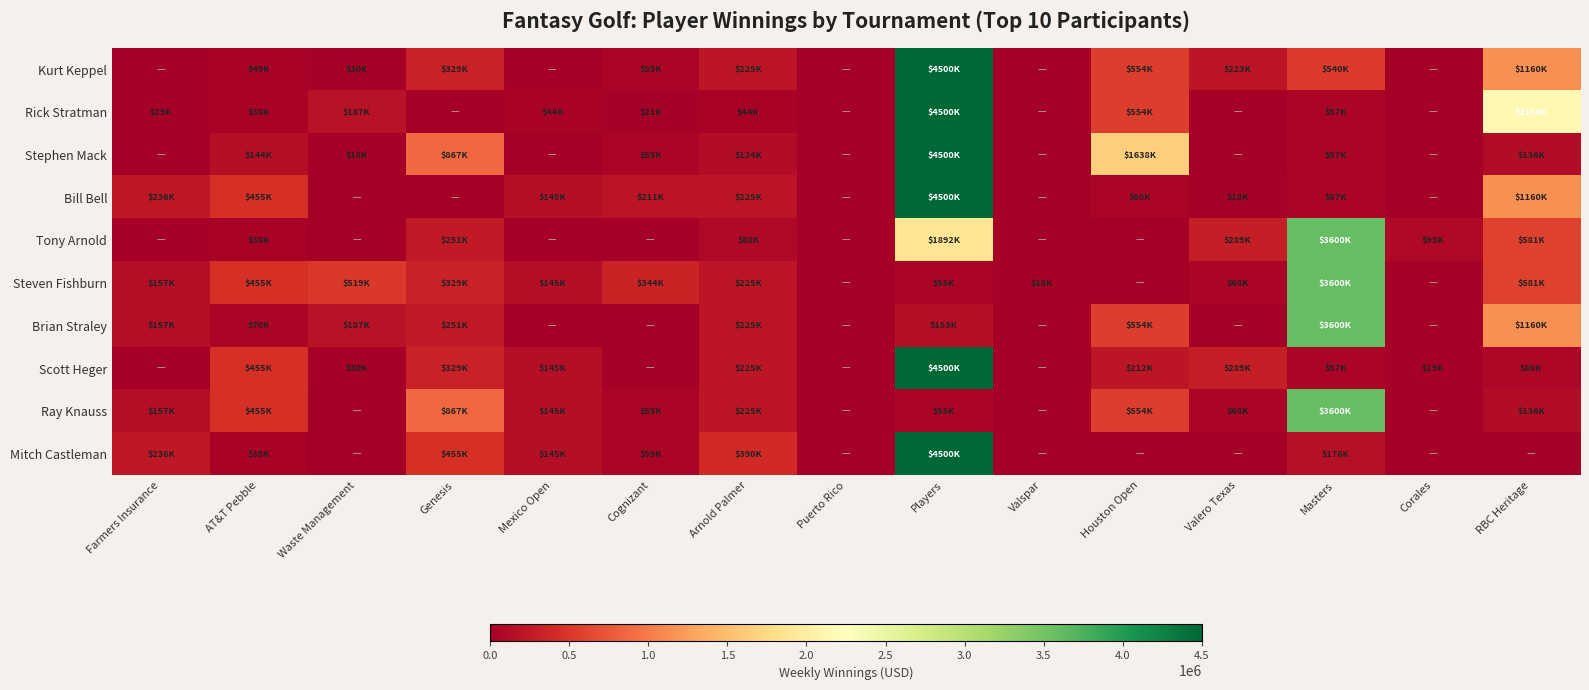

Which series changed the most between AT&T Pebble and Arnold Palmer?

Mitch Castleman